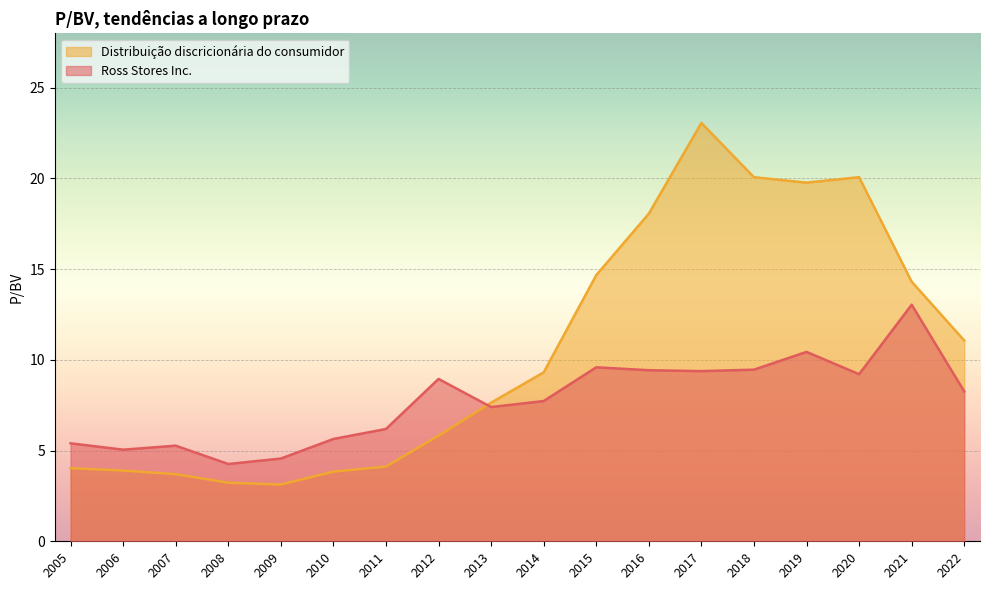

Reading left to right, extract all data points from this chart.

Ross Stores Inc.: 2022=8.3	2021=13.0	2020=9.2	2019=10.4	2018=9.5	2017=9.4	2016=9.4	2015=9.6	2014=7.7	2013=7.4	2012=8.9	2011=6.2	2010=5.6	2009=4.6	2008=4.3	2007=5.3	2006=5.0	2005=5.4
Distribuição discricionária do consumidor: 2022=11.1	2021=14.3	2020=20.1	2019=19.8	2018=20.1	2017=23.1	2016=18.1	2015=14.7	2014=9.3	2013=7.6	2012=5.8	2011=4.1	2010=3.8	2009=3.1	2008=3.2	2007=3.7	2006=3.9	2005=4.0